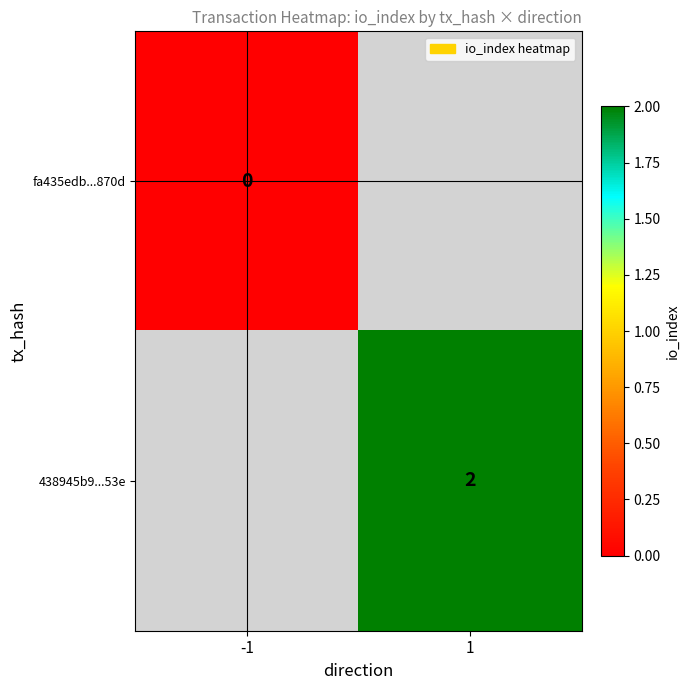

Is the value of 438945b9...53e at 1 greater than the value of fa435edb...870d at -1?

Yes